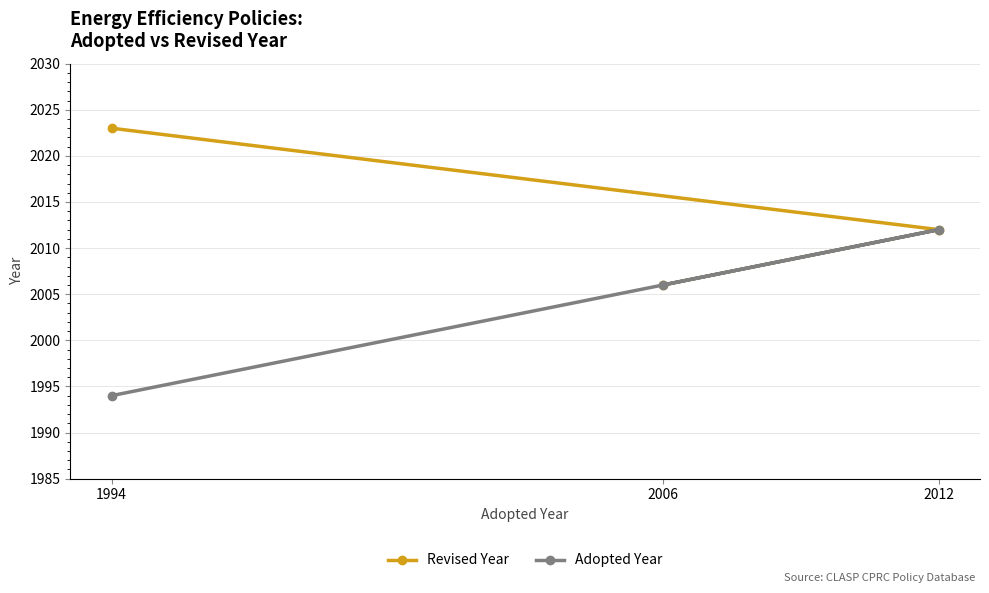

True or false: Adopted Year has a value of 2833 at 1994.

False